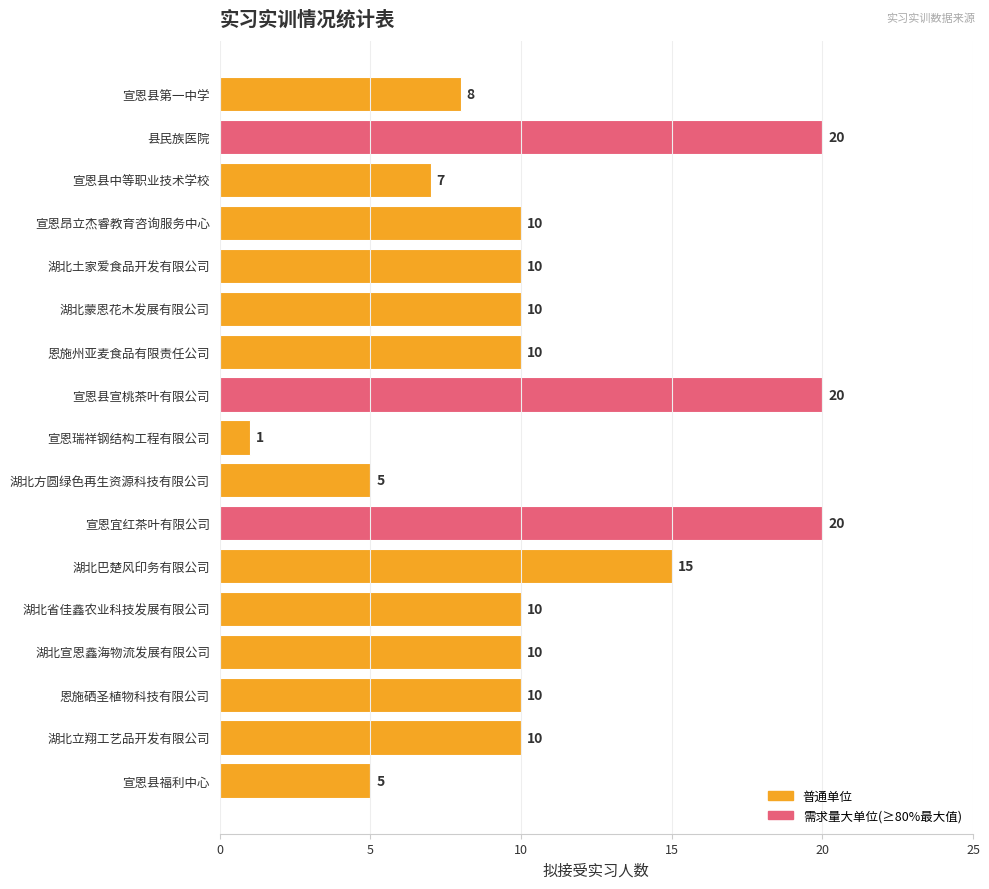

What is the greatest value displayed?

20